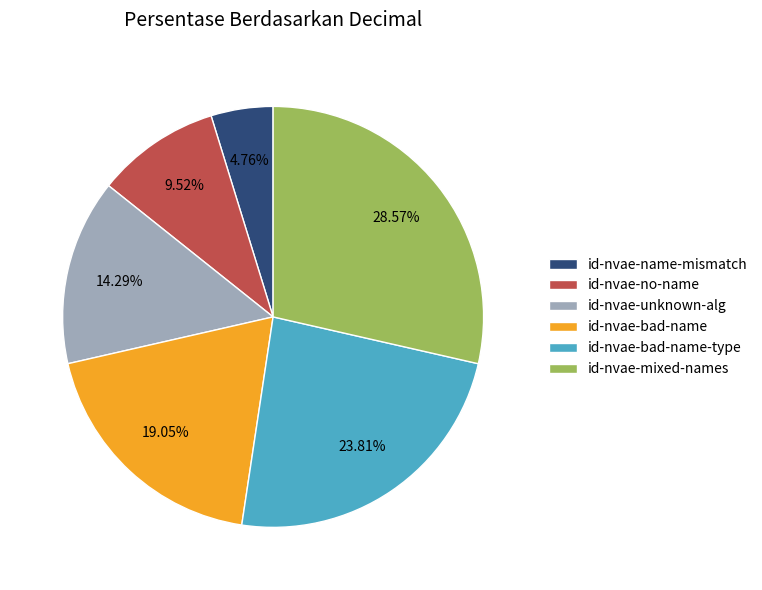

Approximately how many times larger is the value at id-nvae-mixed-names compared to id-nvae-unknown-alg?

2.0